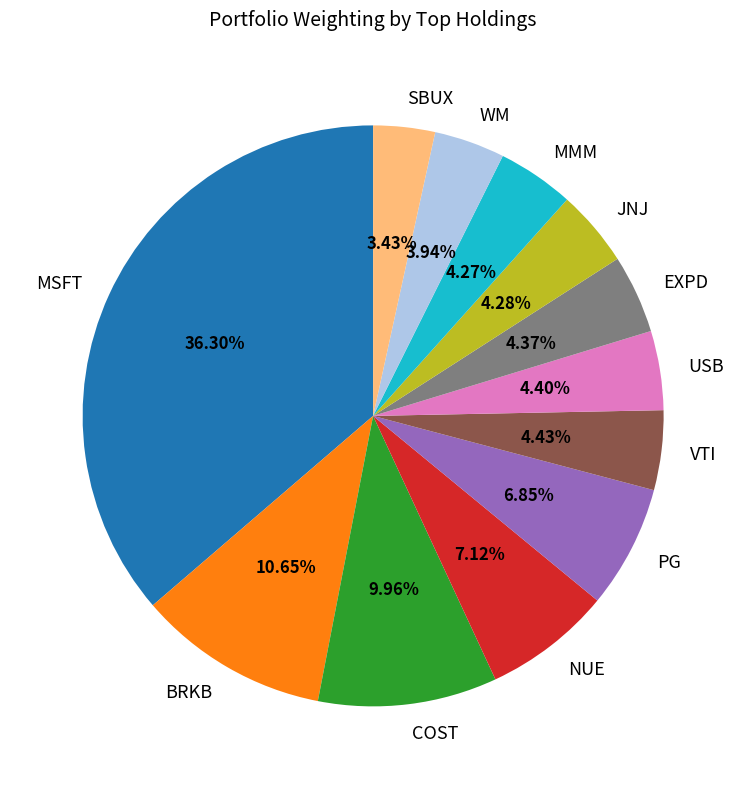

The COST slice represents 1% of the pie. True or false?

False